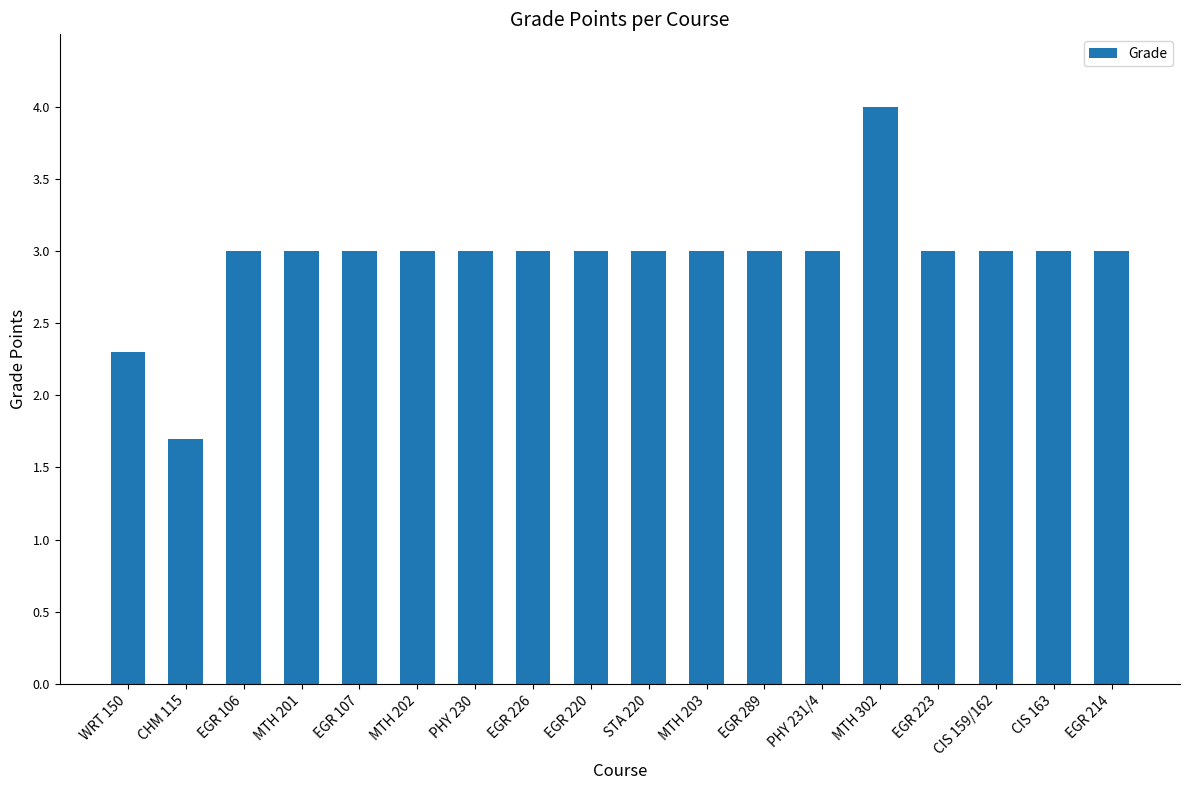

Read the value at CIS 163.

3.0